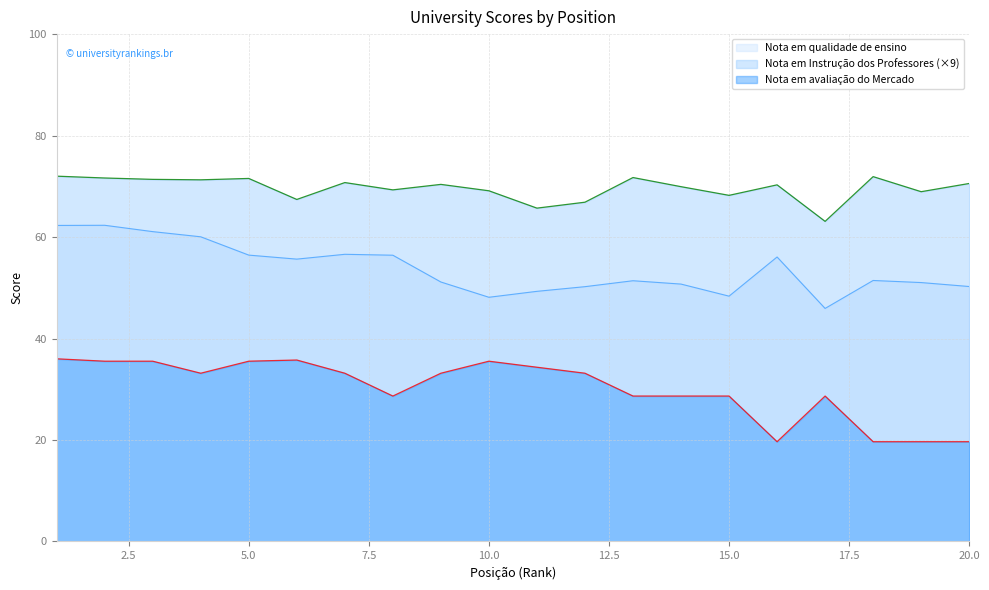

Which has a higher value, 19 or 9?

9